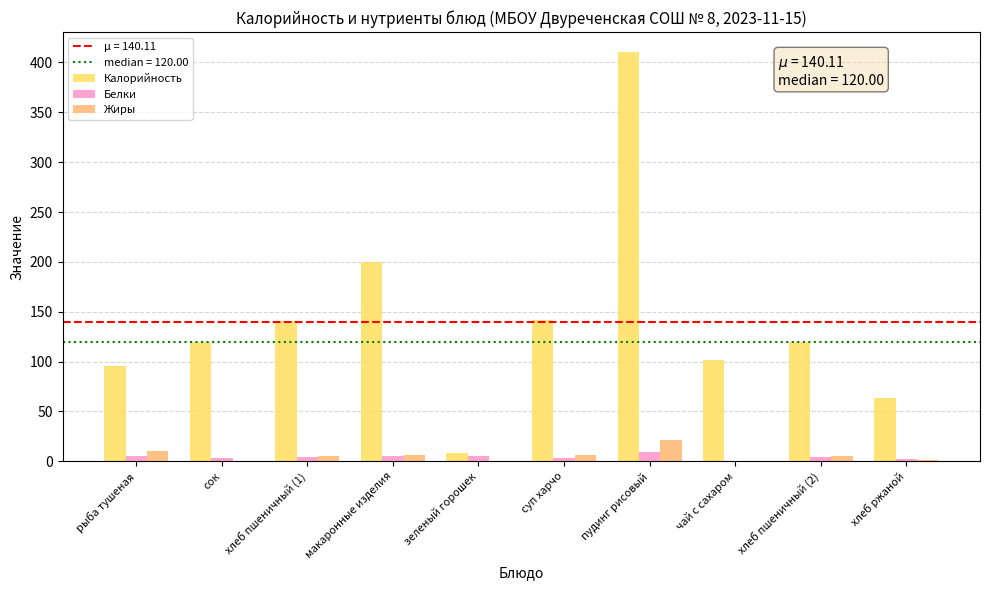

What is the greatest value displayed?

410.0